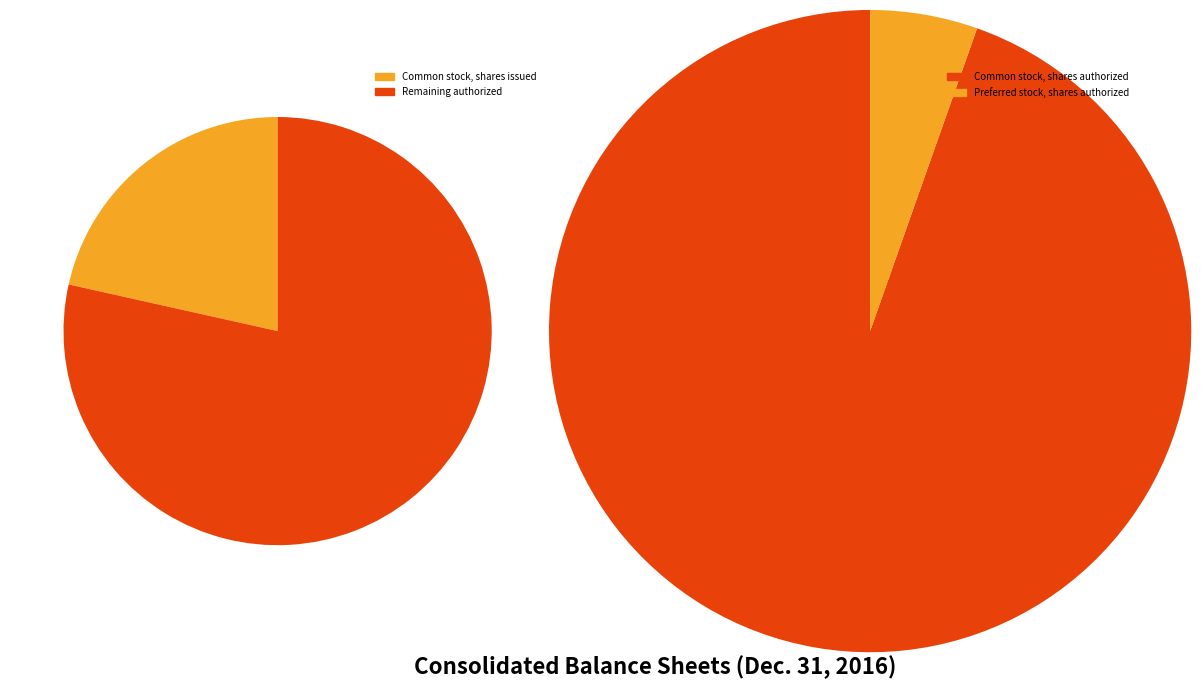

Approximately how many times larger is the value at Common stock, shares issued compared to Preferred stock, shares authorized?

3.8